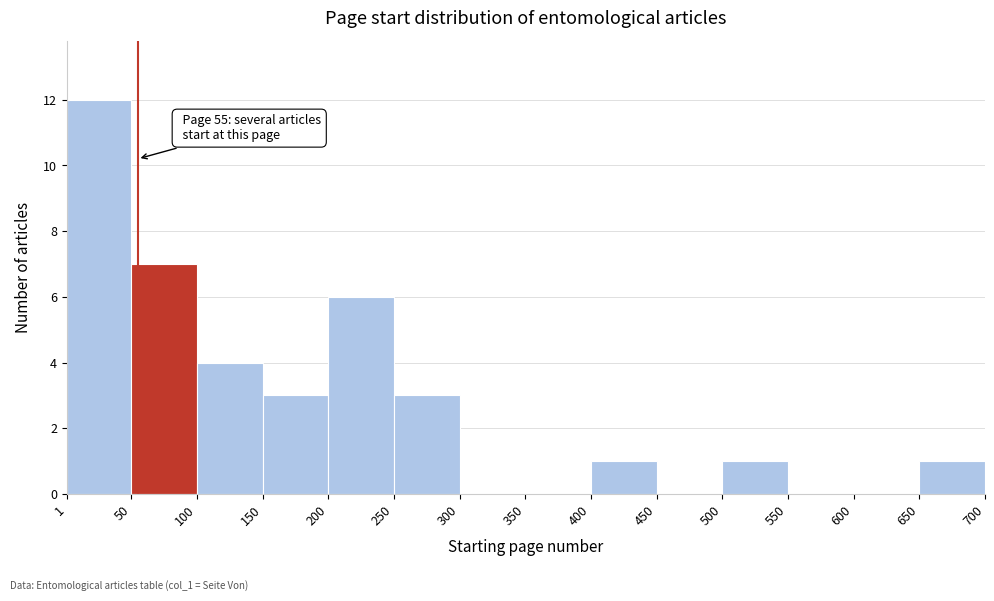

Over which range of the x-axis is the bar tallest?

1 to 50